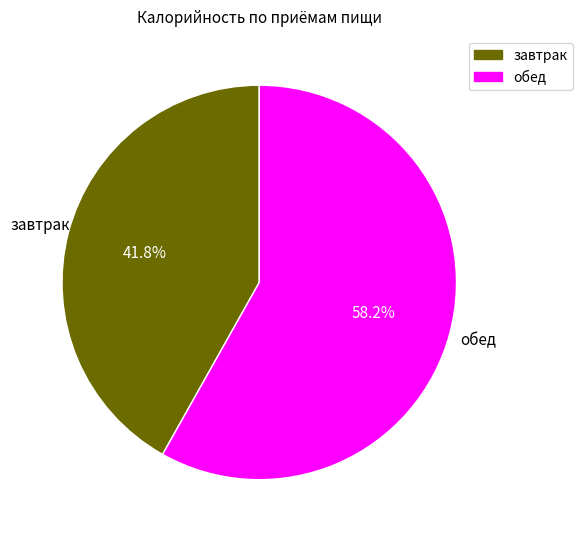

Does any single category account for the majority?

Yes